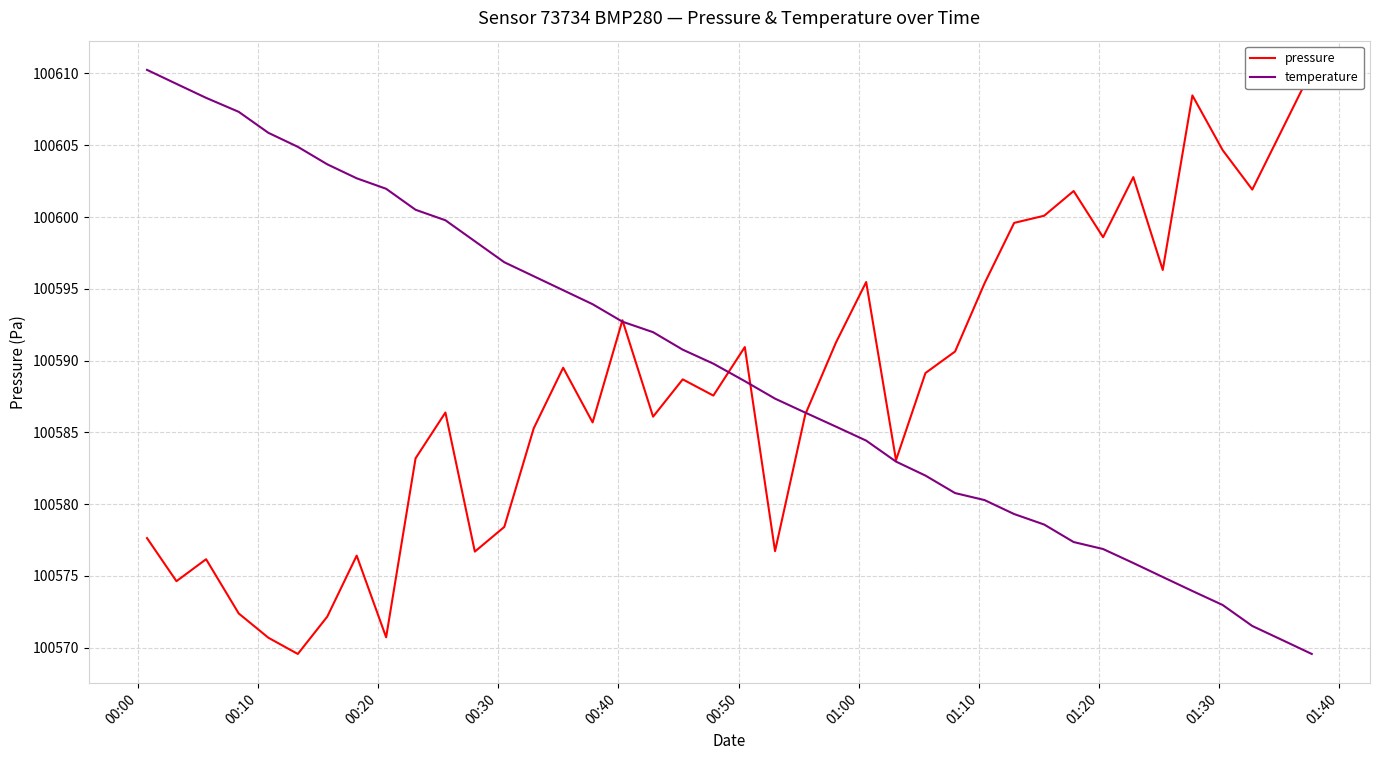

What is the minimum value for temperature?

100569.6